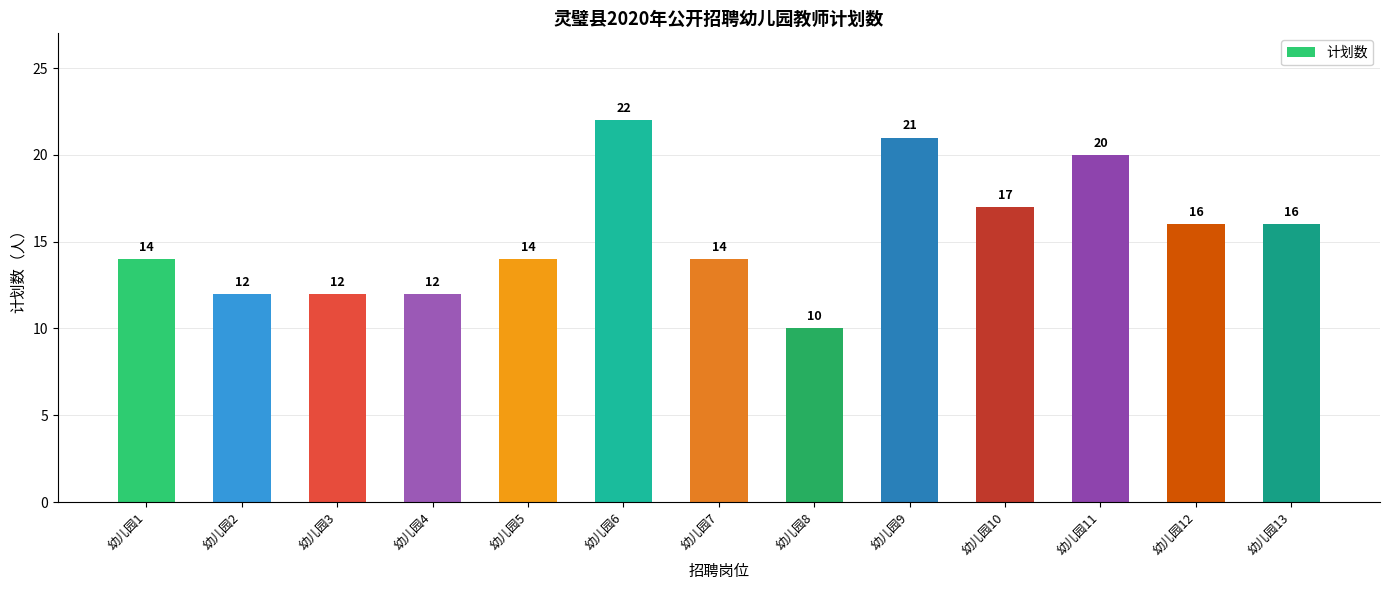

Which category has the lowest value across all series?

幼儿园8